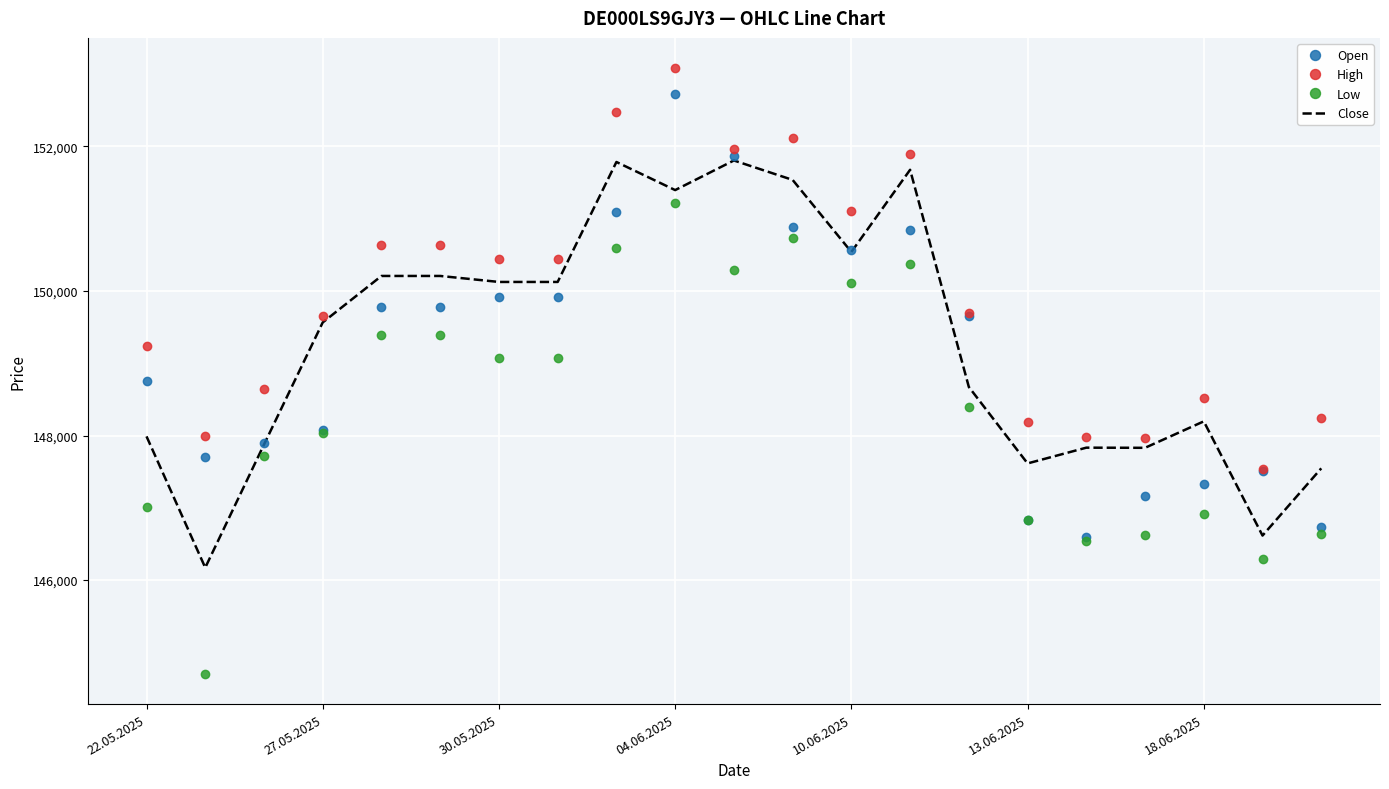

Which series has the largest range (max minus min)?

Low